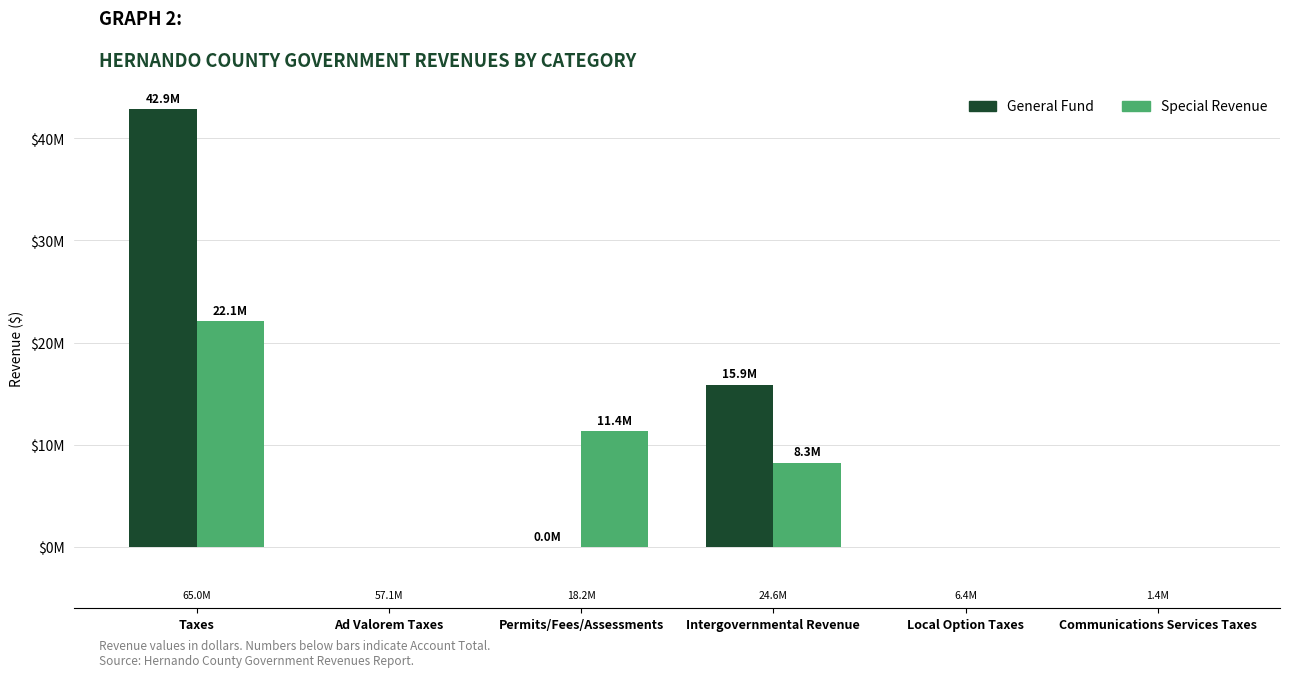

What are all the series names shown in the legend?

General Fund, Special Revenue